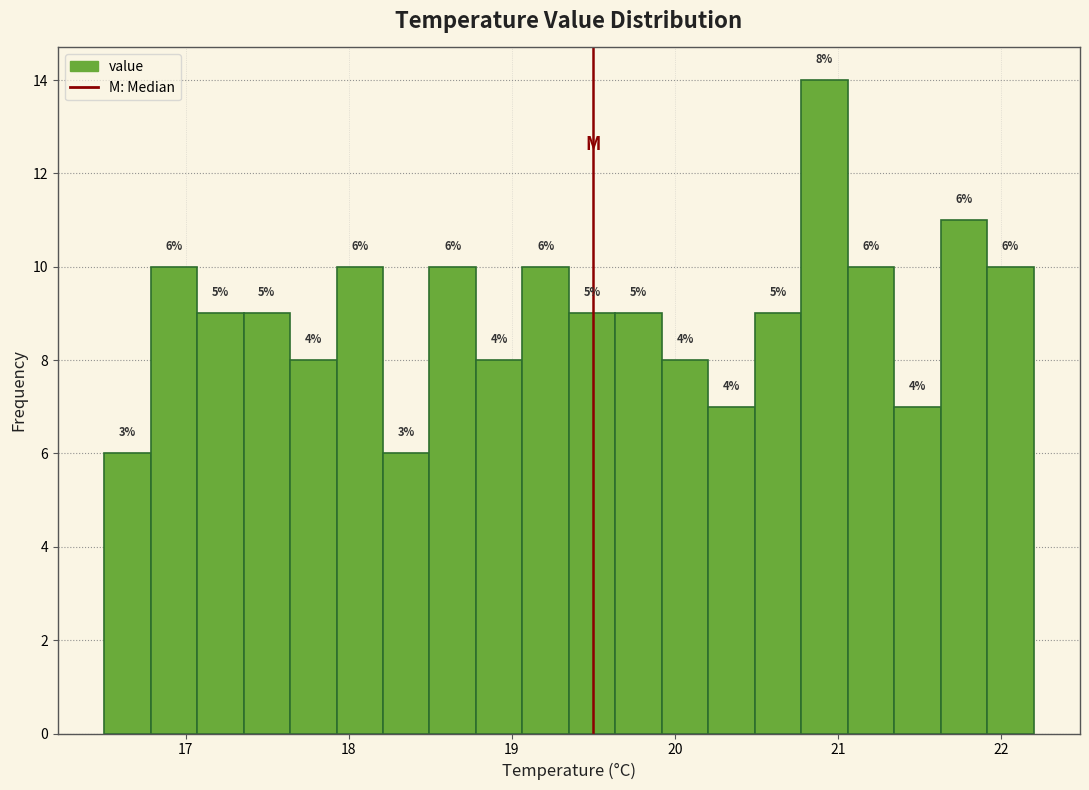

Read against the x-axis, roughly where is the centre of the tallest bar?

20.9